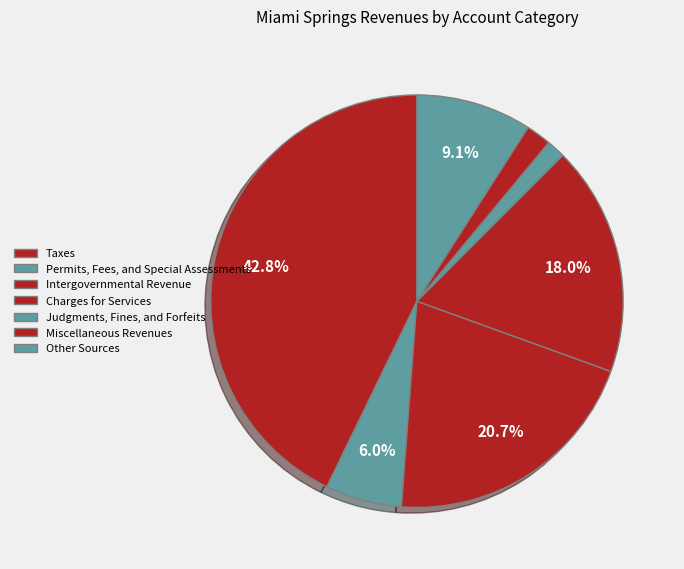

To the nearest percent, what is the combined percentage of Permits, Fees, and Special Assessments and Intergovernmental Revenue?

27%